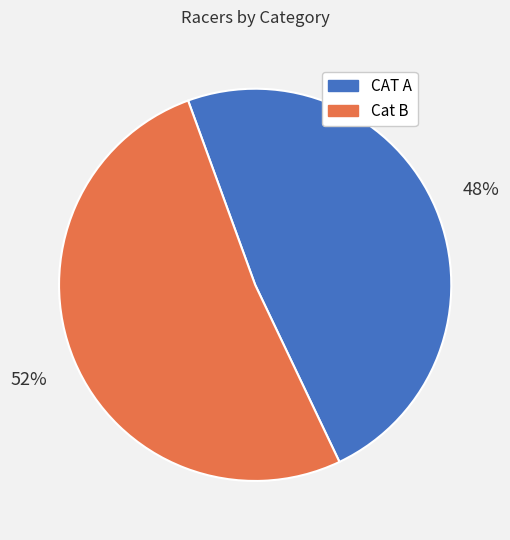

What is the ratio of the value at CAT A to the value at Cat B?

0.9